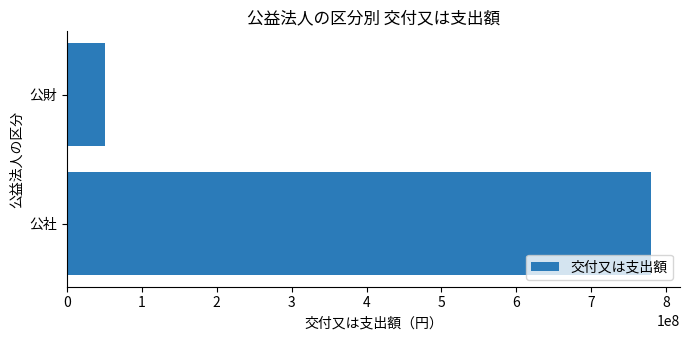

What is the sum of all values?

830171586